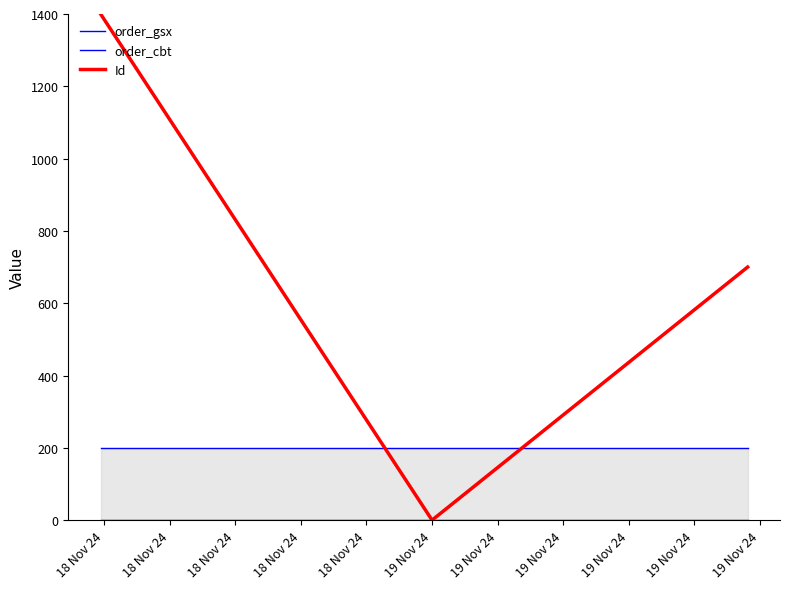

Which category has the highest value across all series?

18 Nov 24